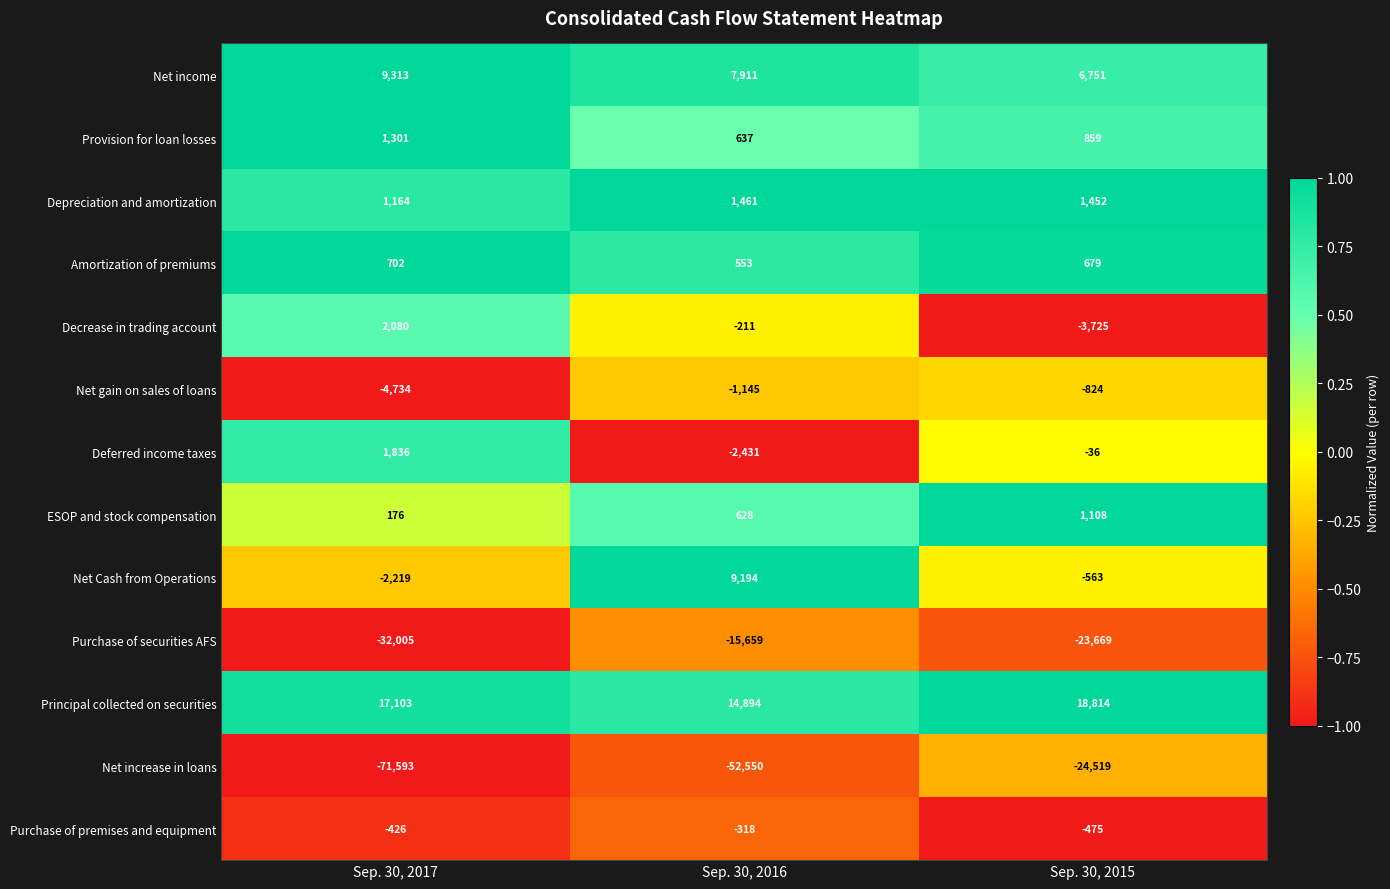

Which series has the widest spread of values?

Net increase in loans